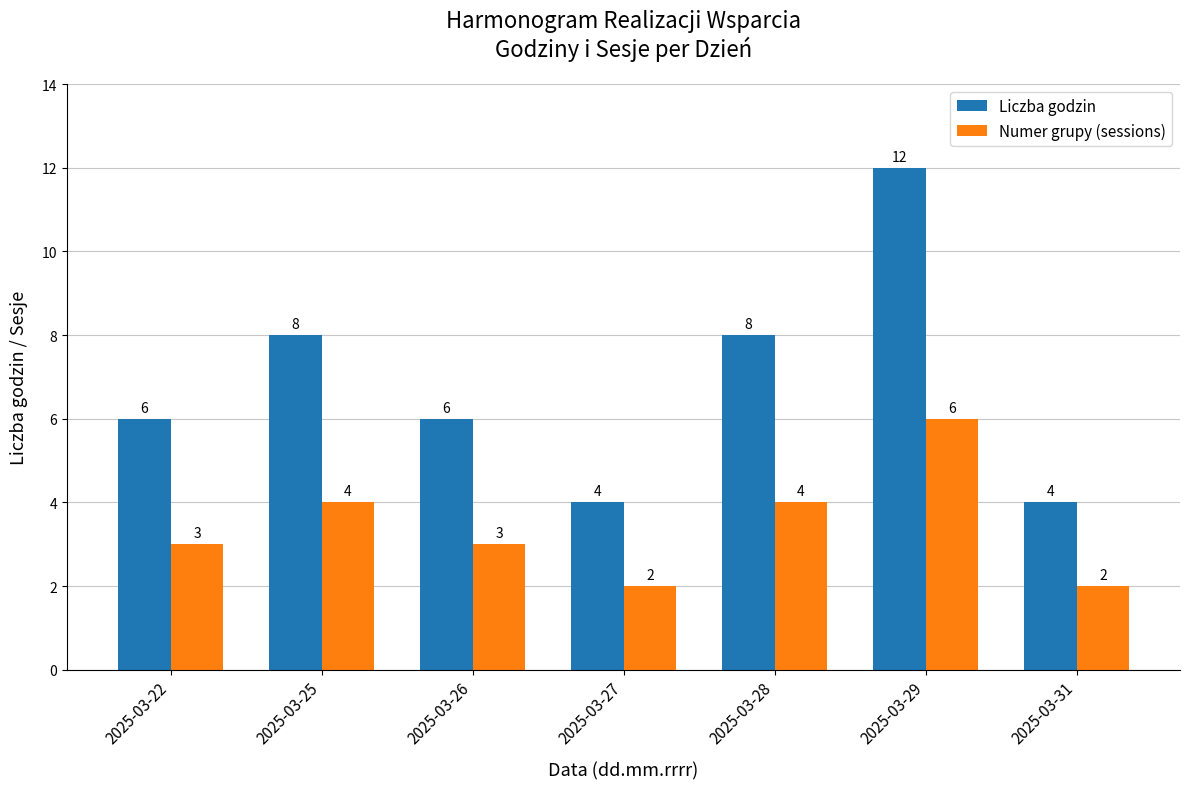

How many bars are there in total?

14